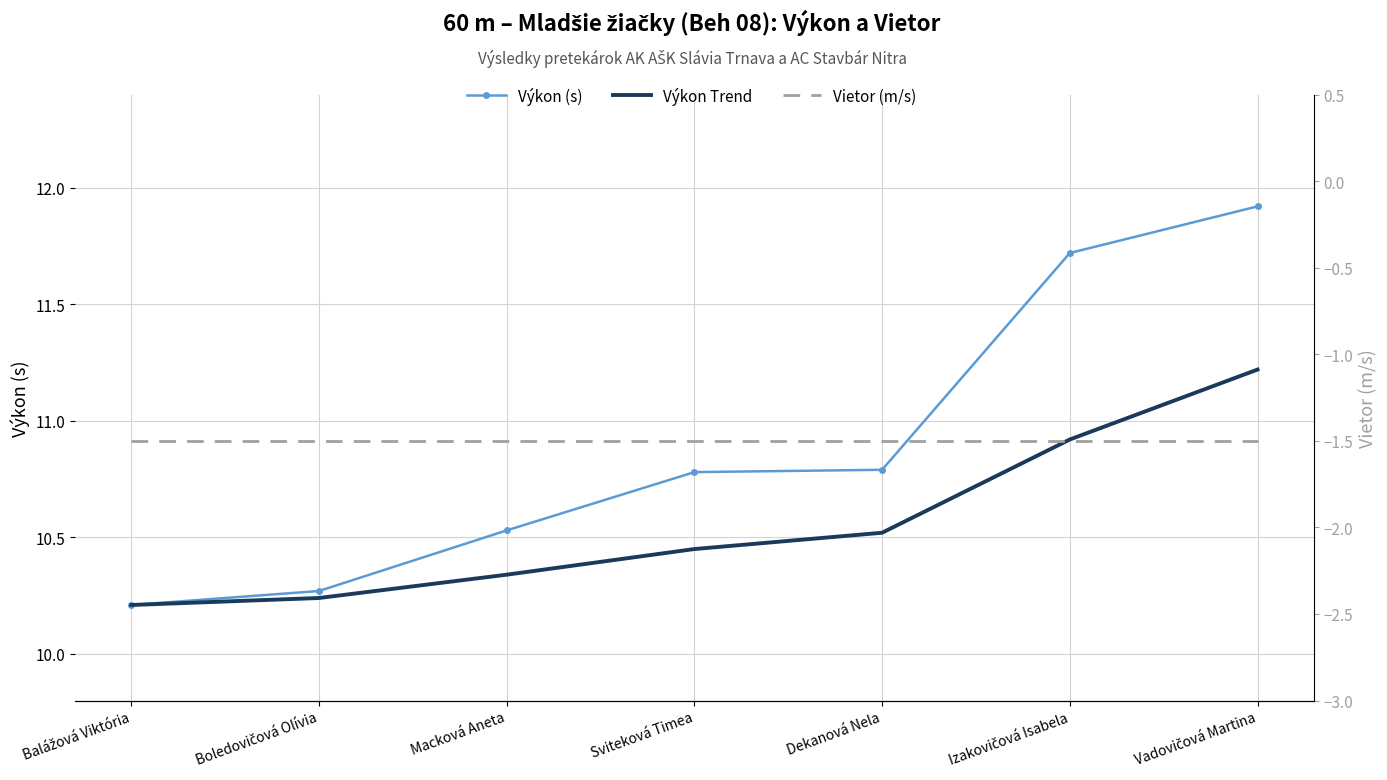

The value of Výkon (s) at Dekanová Nela is 10.8. True or false?

True